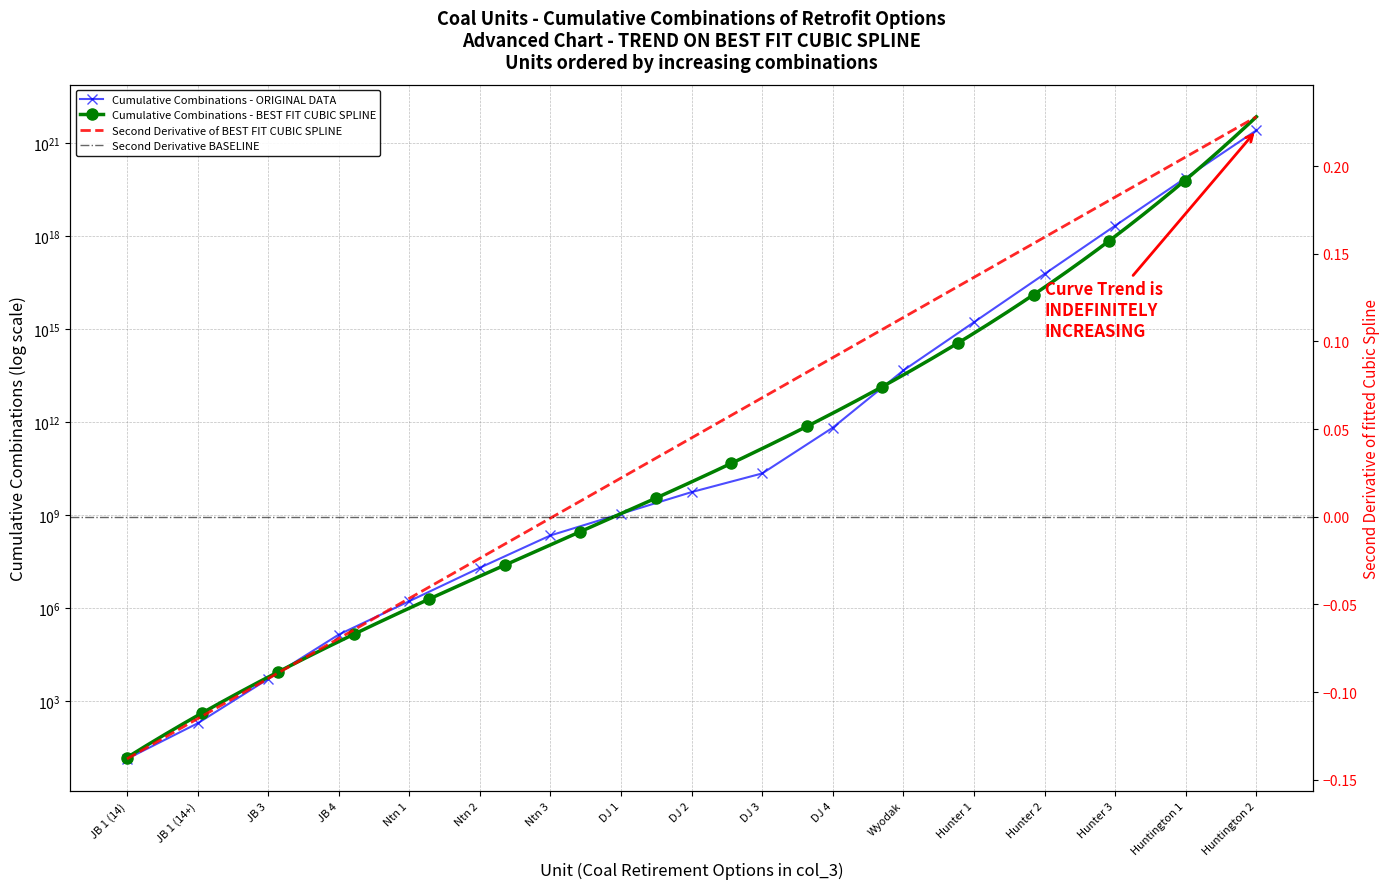

Rank the categories by value from highest to lowest.

Huntington 2, Huntington 1, Hunter 3, Hunter 2, Hunter 1, Wyodak, DJ 4, DJ 3, DJ 2, DJ 1, Ntn 3, Ntn 2, Ntn 1, JB 4, JB 3, JB 1 (14+), JB 1 (14)